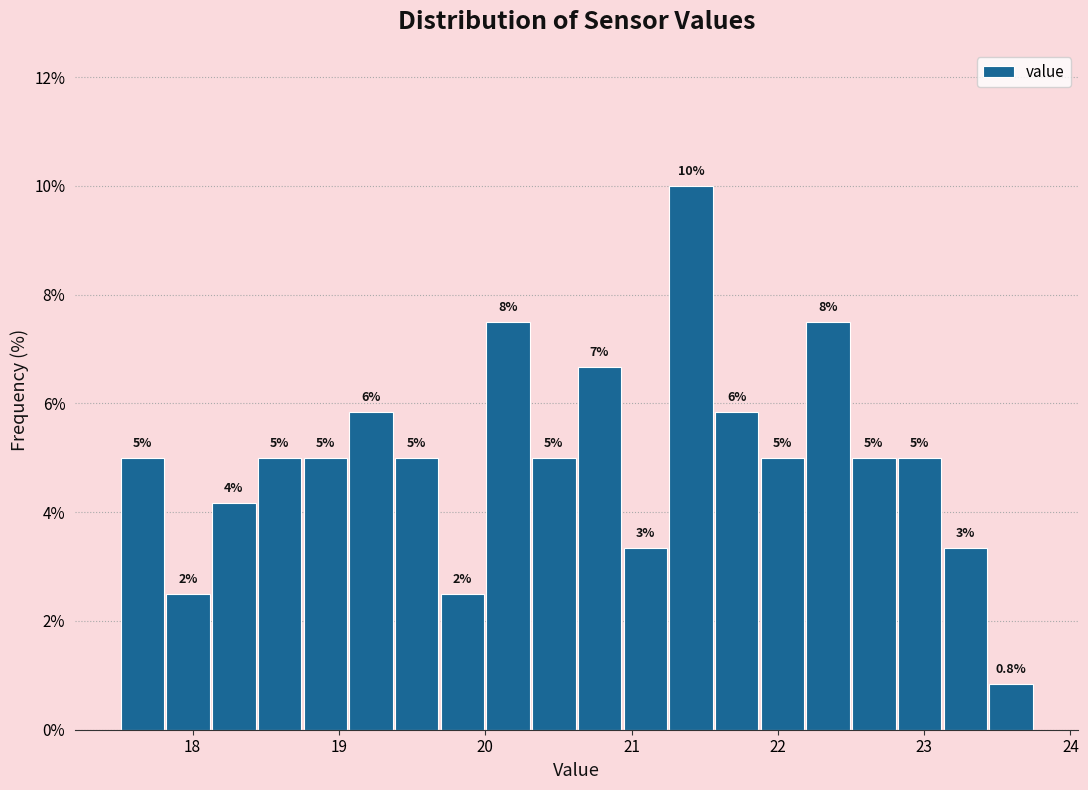

Read against the x-axis, roughly where is the centre of the tallest bar?

21.4